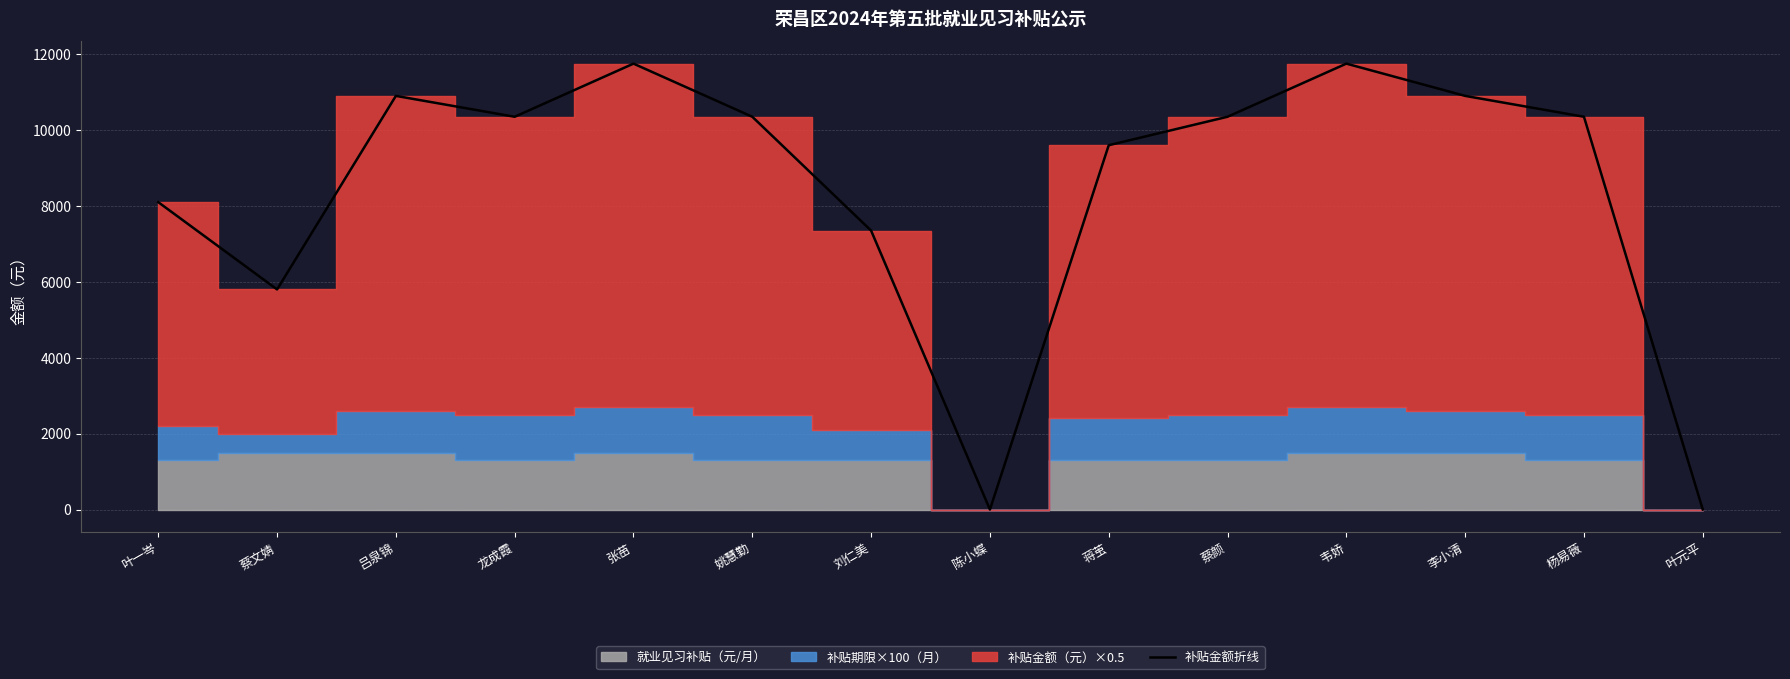

What is the approximate value at 叶一岑, to the nearest 100?

8100